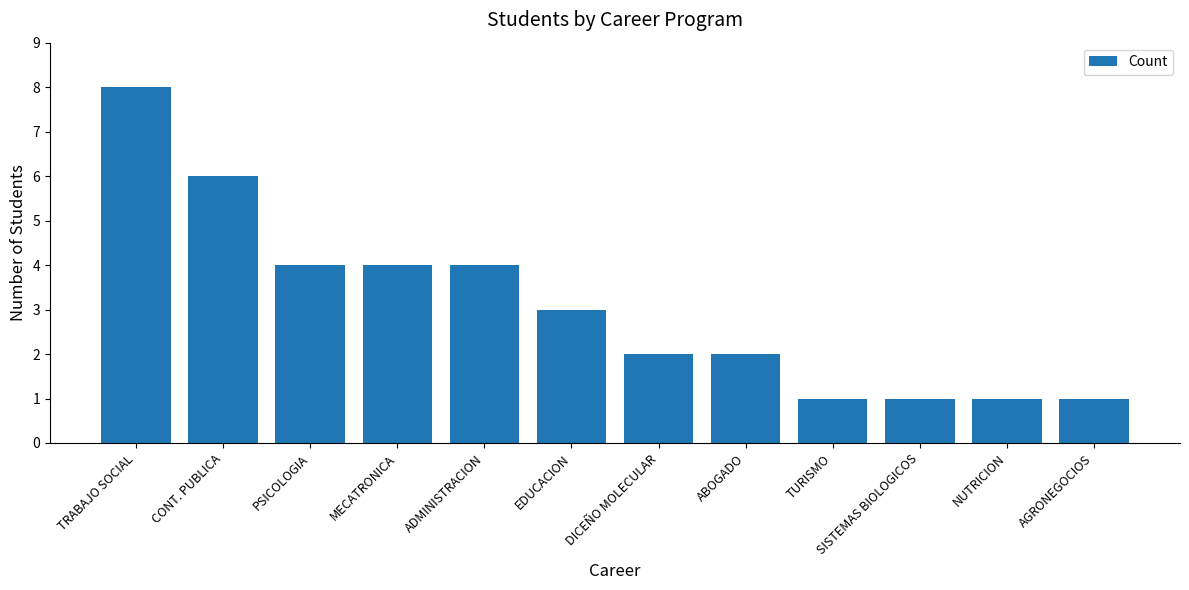

What position from the right is ABOGADO?

5